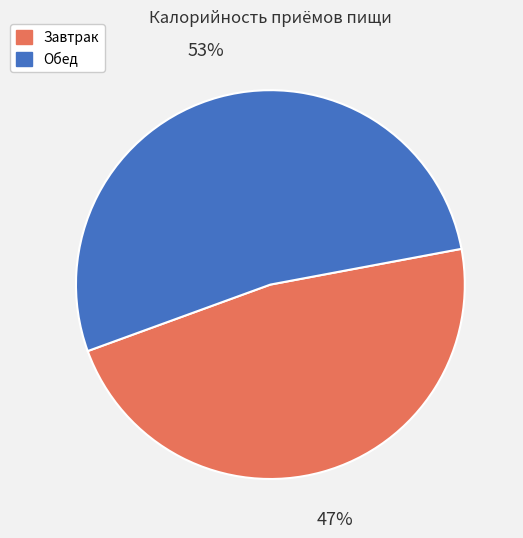

To the nearest percent, what is the combined percentage of Завтрак and Обед?

100%